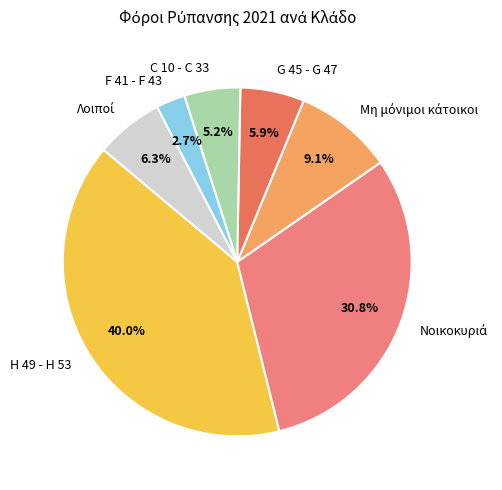

True or false: G 45 - G 47 accounts for 13% of the total.

False